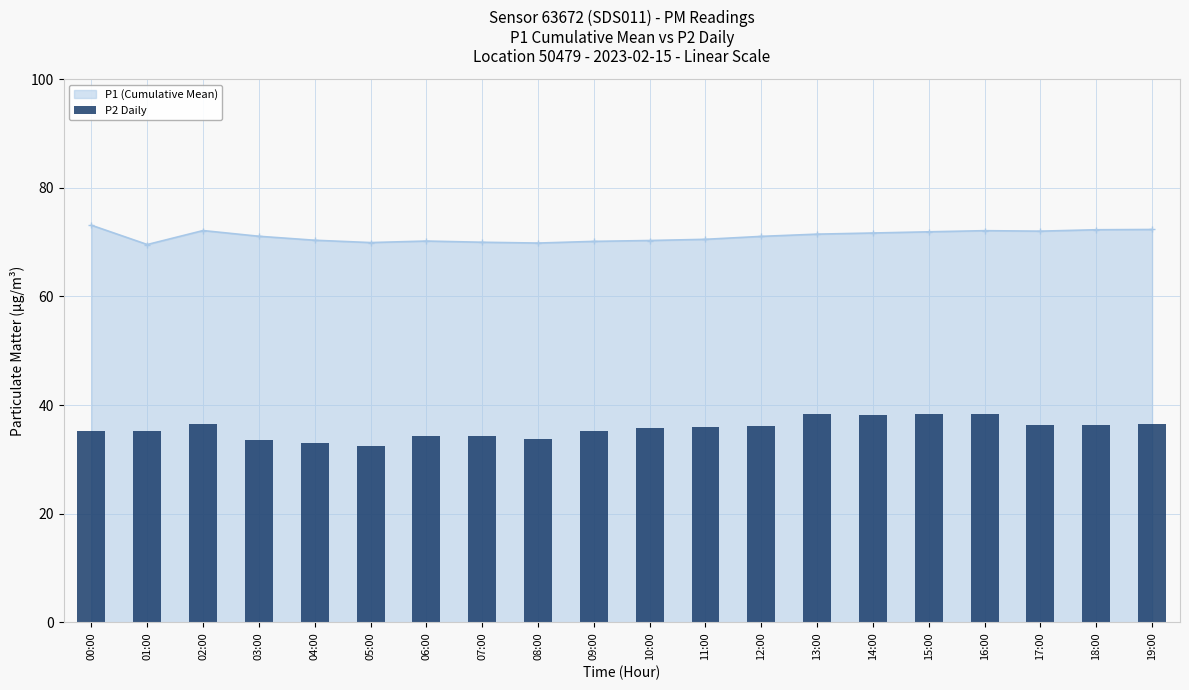

Where is the first local minimum for P1 (Cumulative Mean)?

01:00